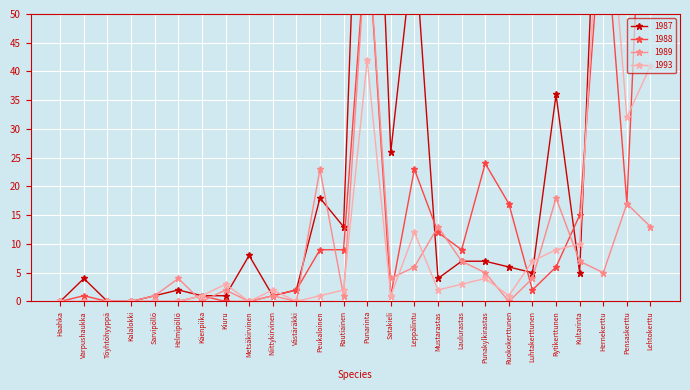

The 1993 series shows 42 at Punarinta. True or false?

True